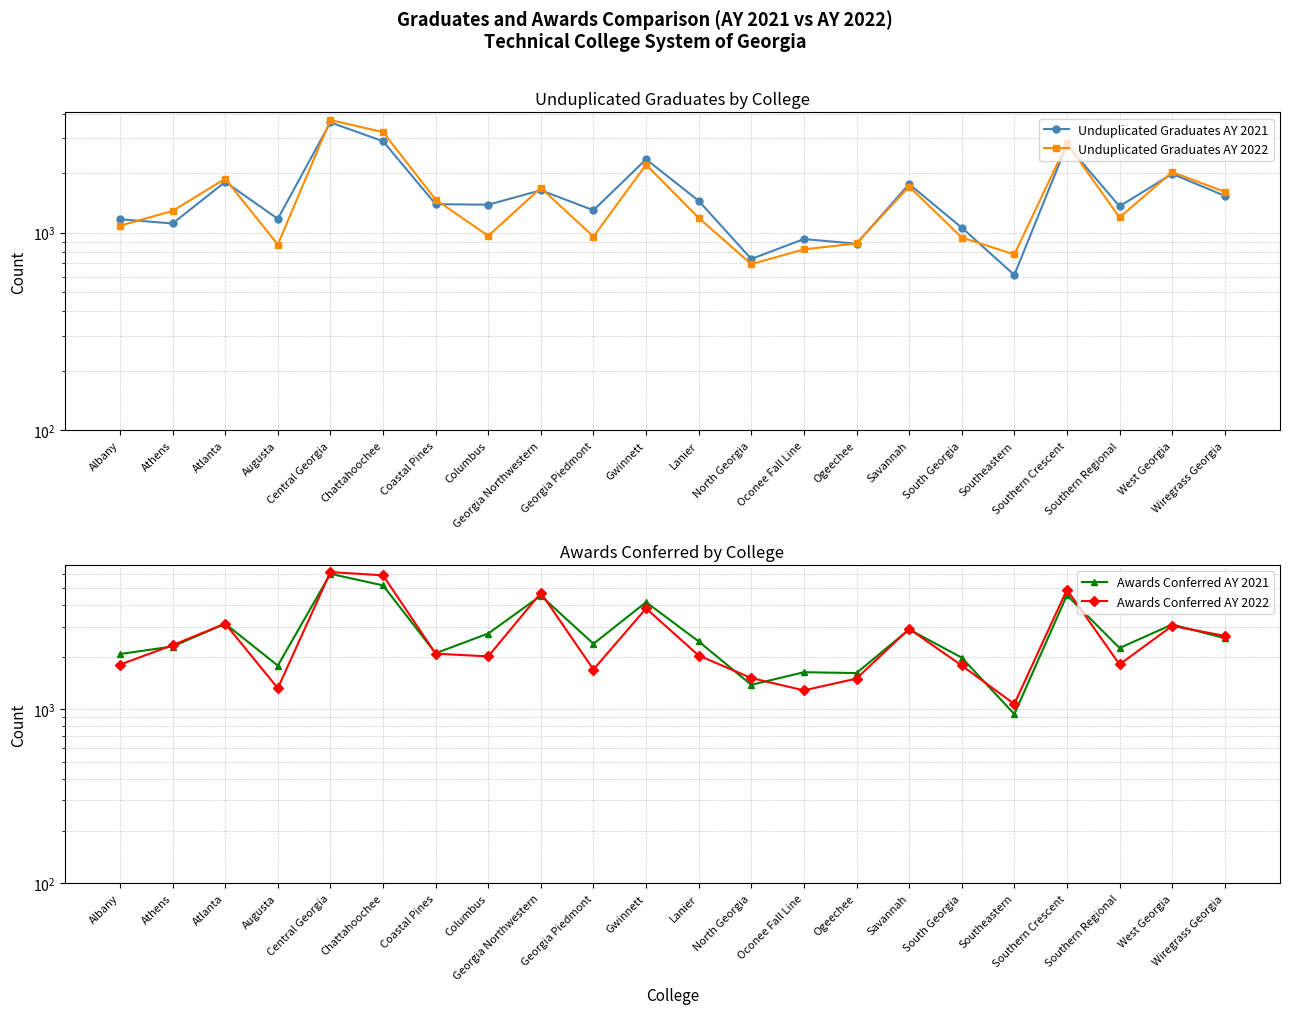

Does the chart display data point markers on the line(s)?

Yes